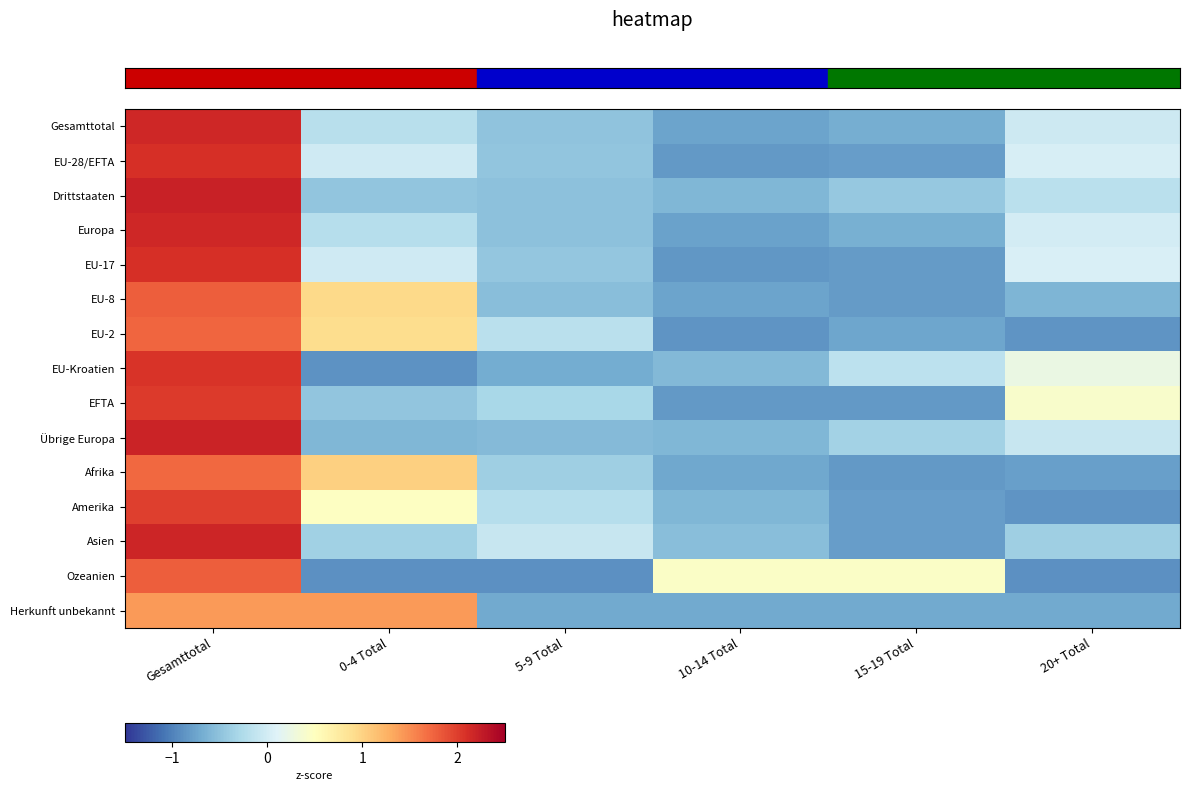

How many distinct data groups are displayed?

15